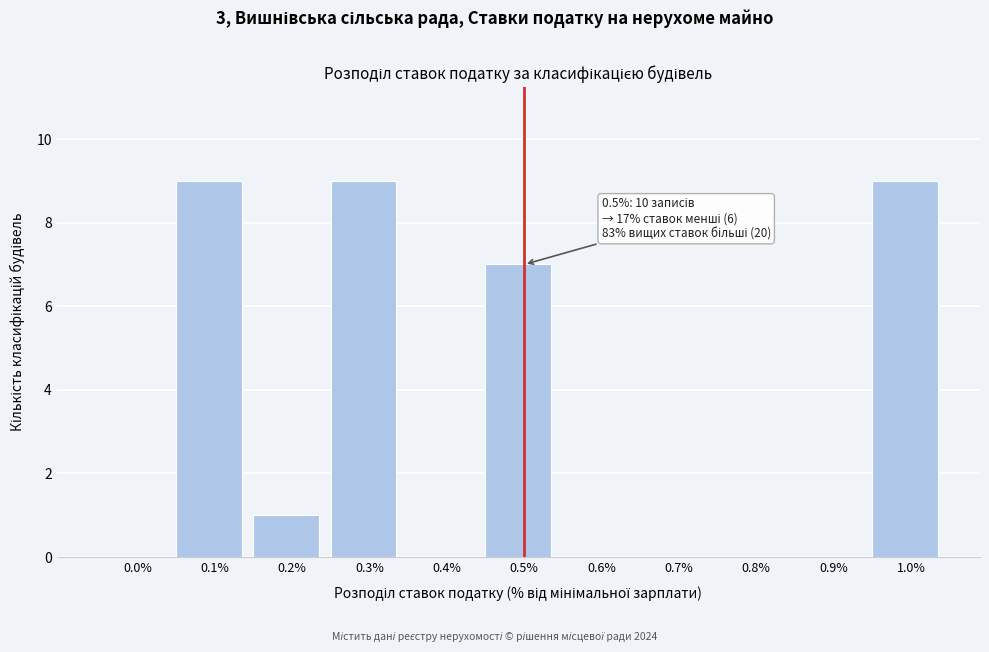

Reading left to right, extract all data points from this chart.

0.0%=0	0.1%=9	0.2%=1	0.3%=9	0.4%=0	0.5%=7	0.6%=0	0.7%=0	0.8%=0	0.9%=0	1.0%=9